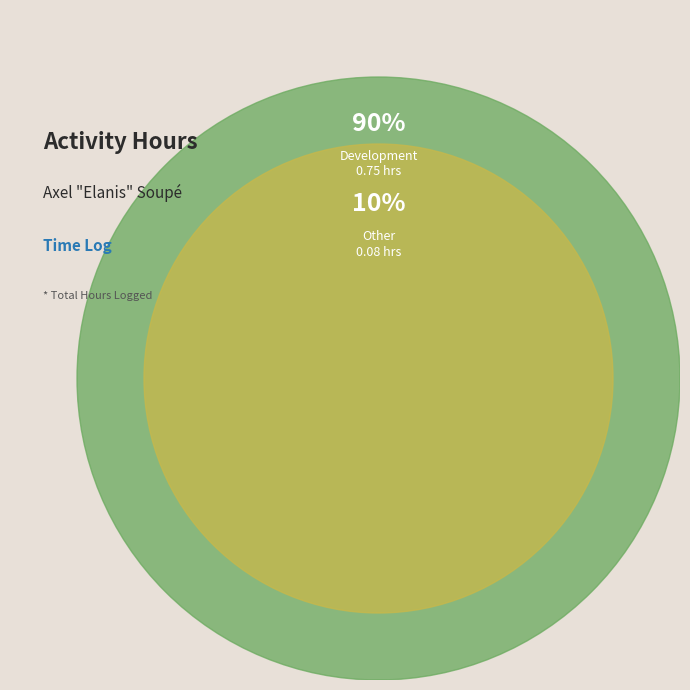

To the nearest percent, what percentage of the pie is Development?

90%